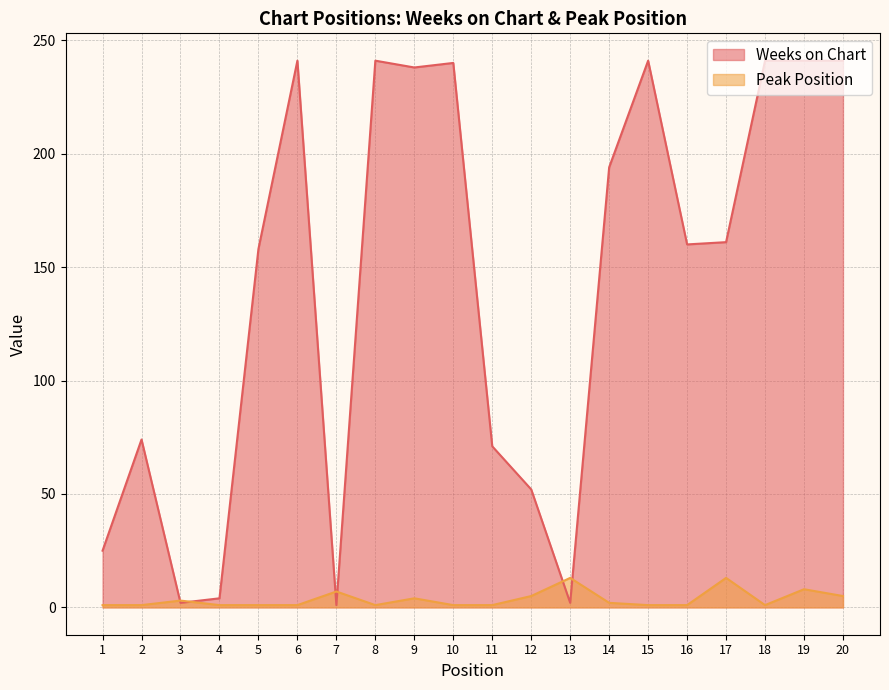

What is the highest value of the Weeks on Chart series?

241